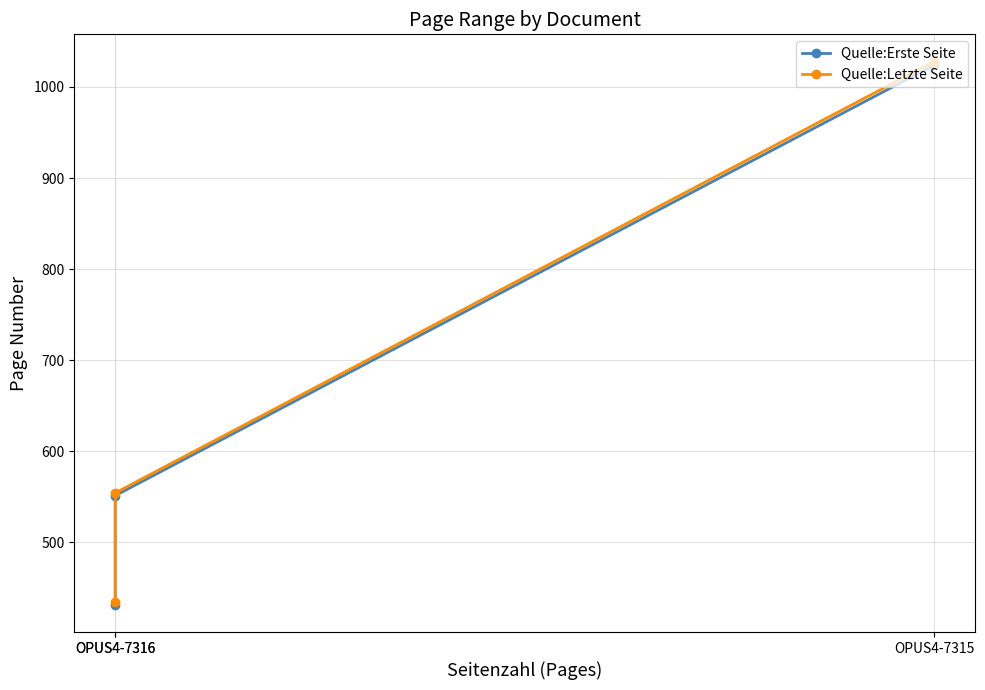

At OPUS4-7316, list the series in order from largest to smallest.

Quelle:Letzte Seite, Quelle:Erste Seite